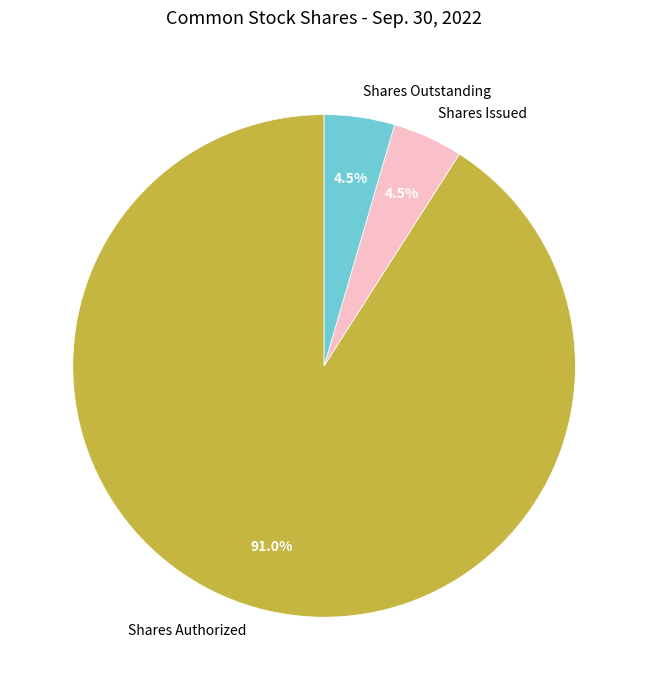

Between Shares Outstanding and Shares Authorized, which is larger?

Shares Authorized